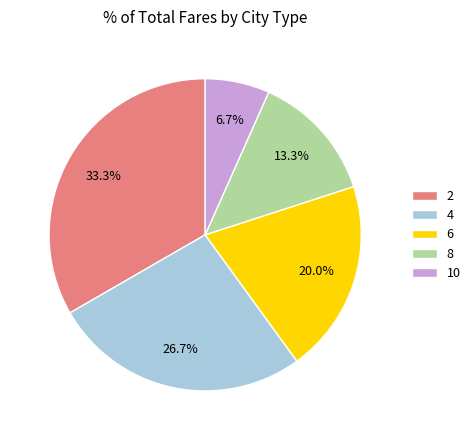

What is the ratio of the value at 6 to the value at 2?

0.6